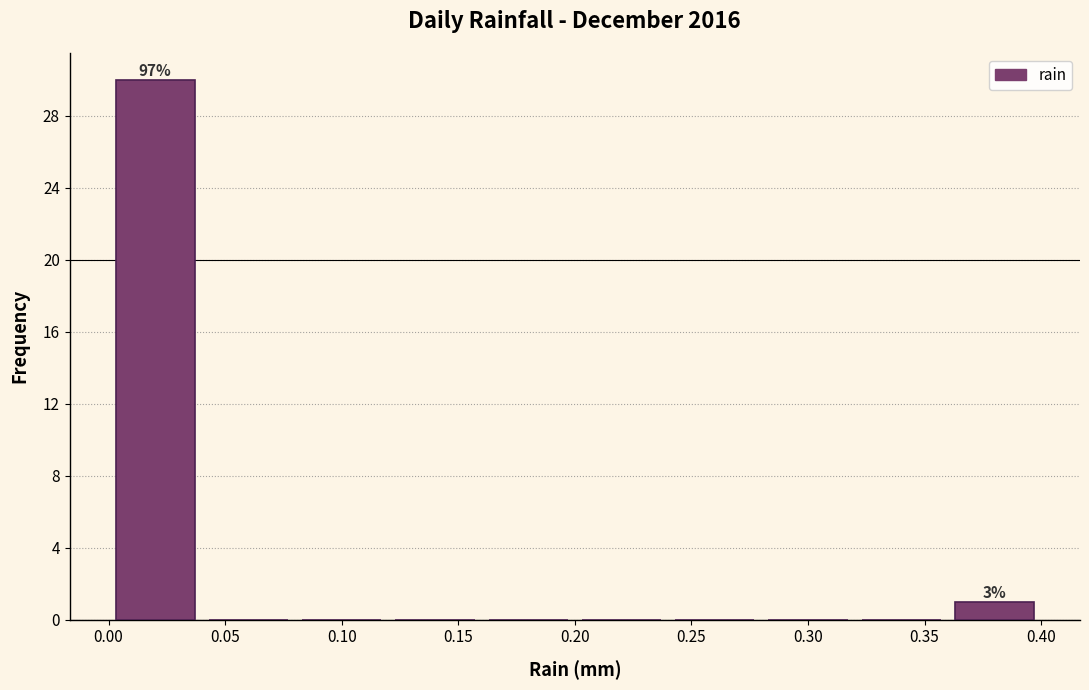

Which range on the x-axis has the tallest bar?

0.00 to 0.04